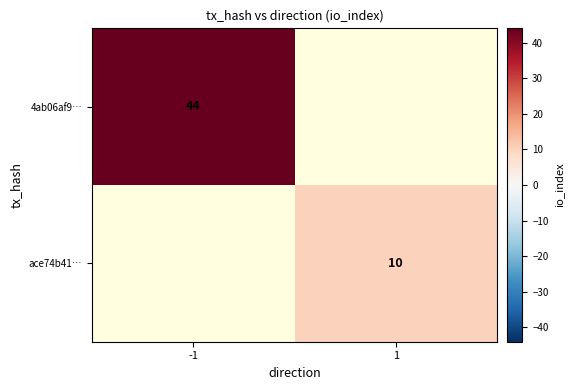

At how many categories does at least one series exceed 25?

1